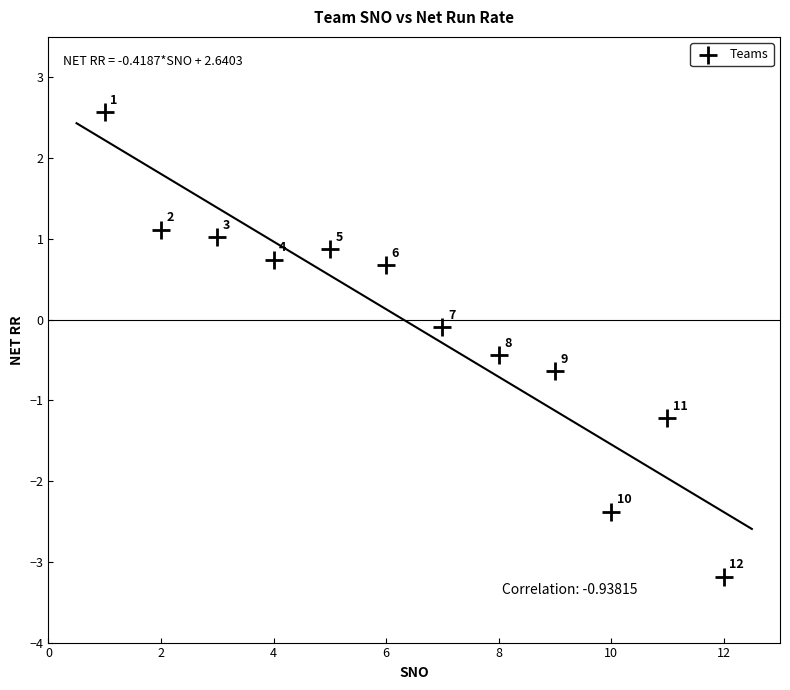

What is the average X value?

6.5